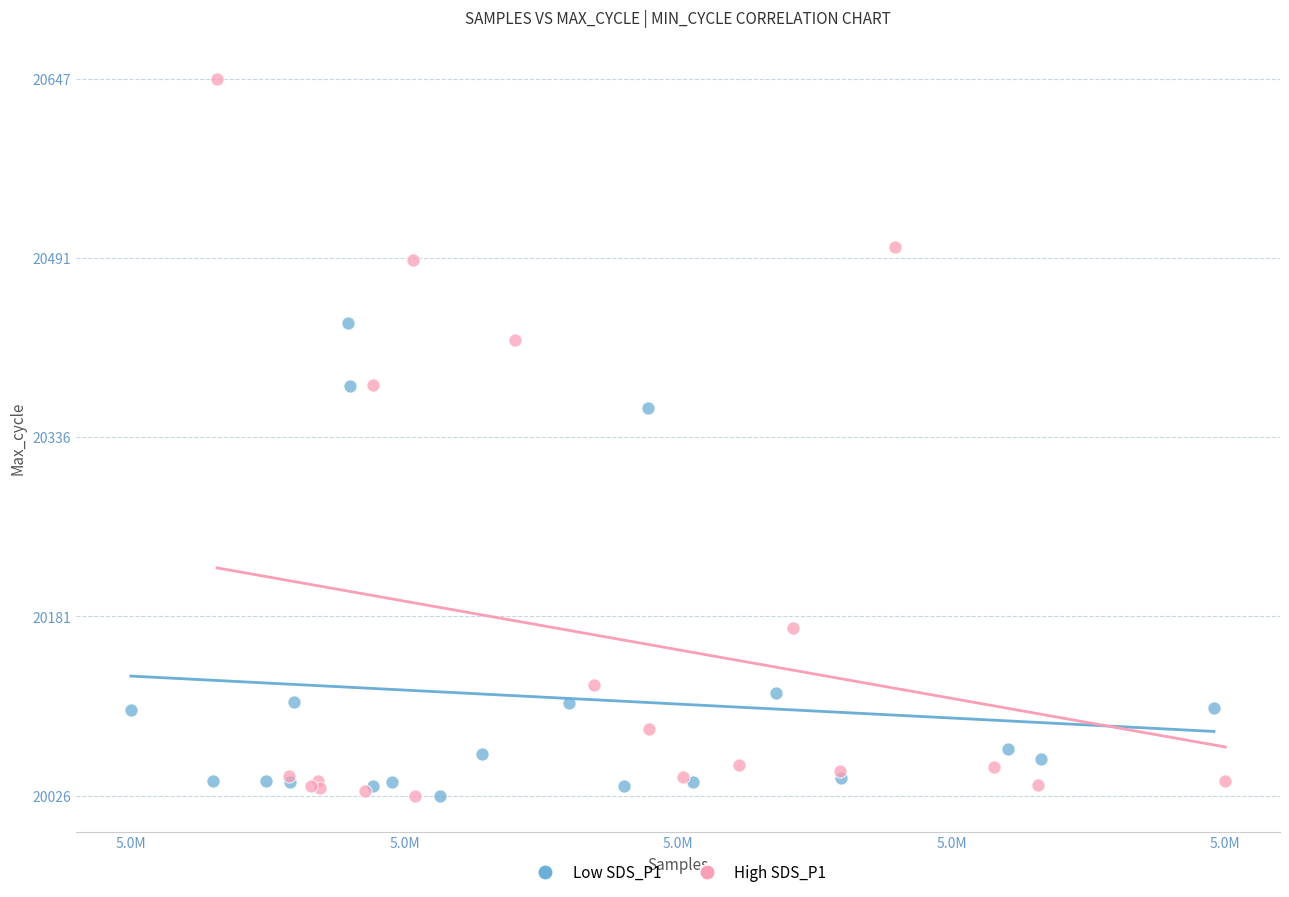

Which series has the largest Y range (max minus min)?

High SDS_P1